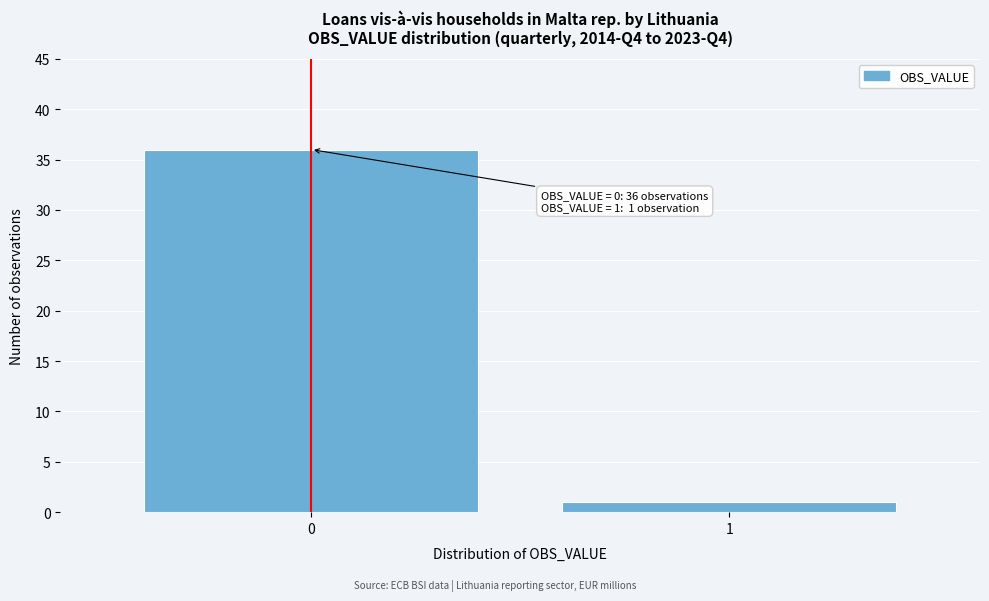

Reading left to right, list all the values displayed in this chart.

36	1